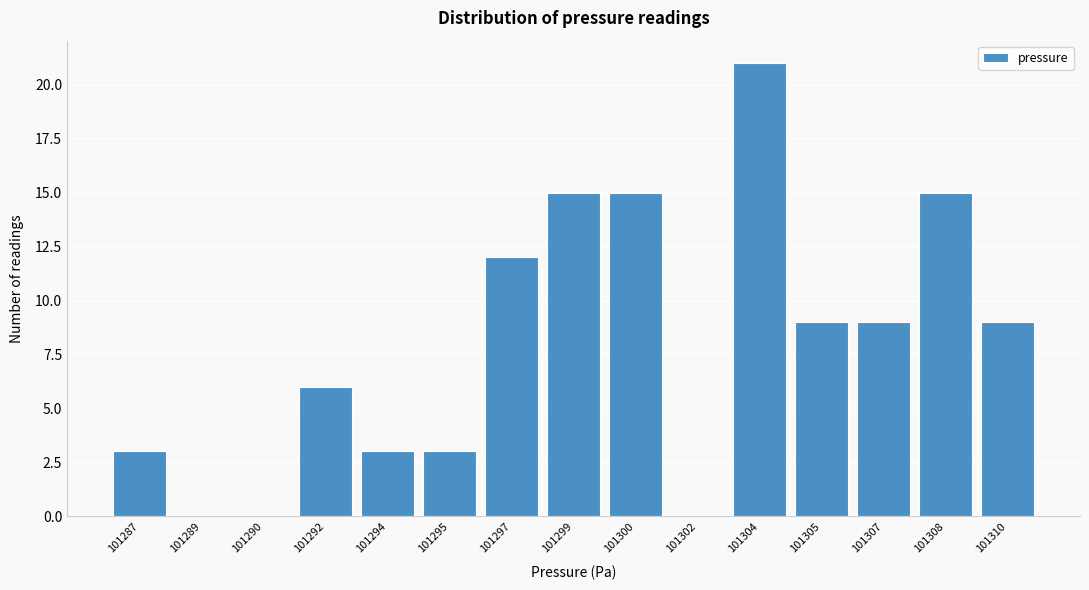

Reading left to right, what are all the values shown in this chart?

101287=3	101289=0	101290=0	101292=6	101294=3	101295=3	101297=12	101299=15	101300=15	101302=0	101304=21	101305=9	101307=9	101308=15	101310=9